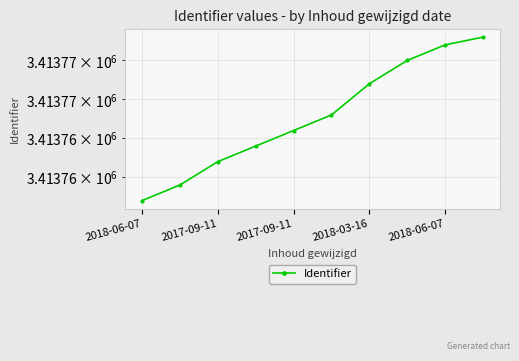

What is the difference between the values at 6 and 5?

4